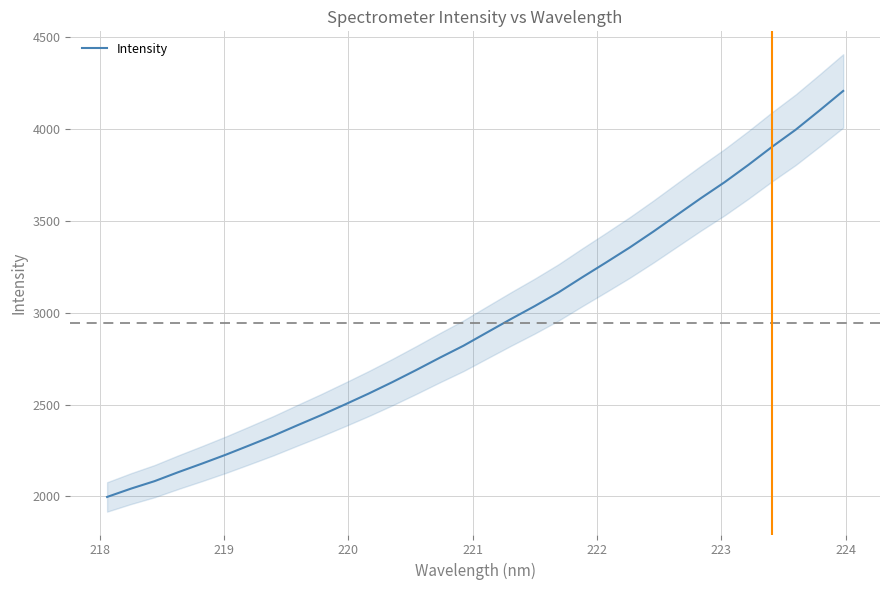

What is the lowest value of the Intensity series?

1997.1